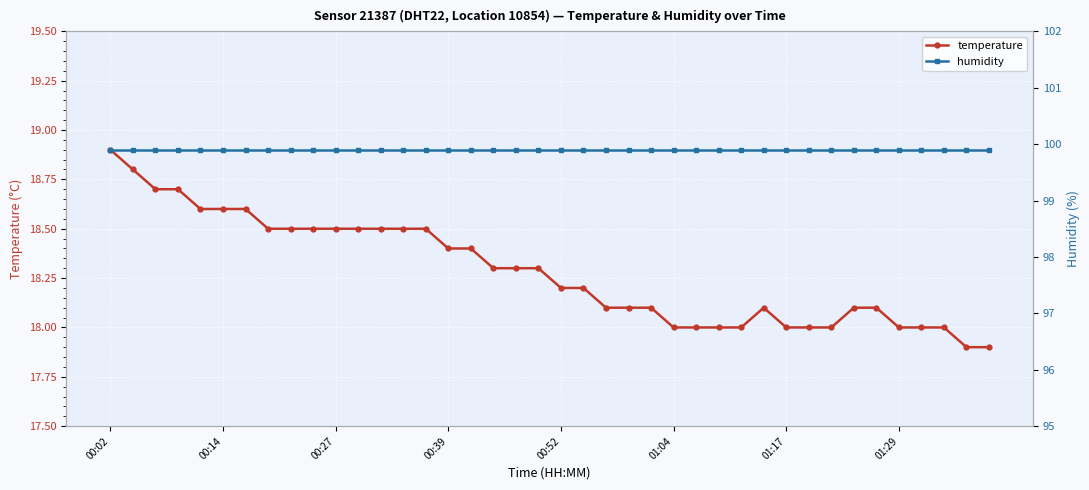

What is the average value of the humidity series?

99.9